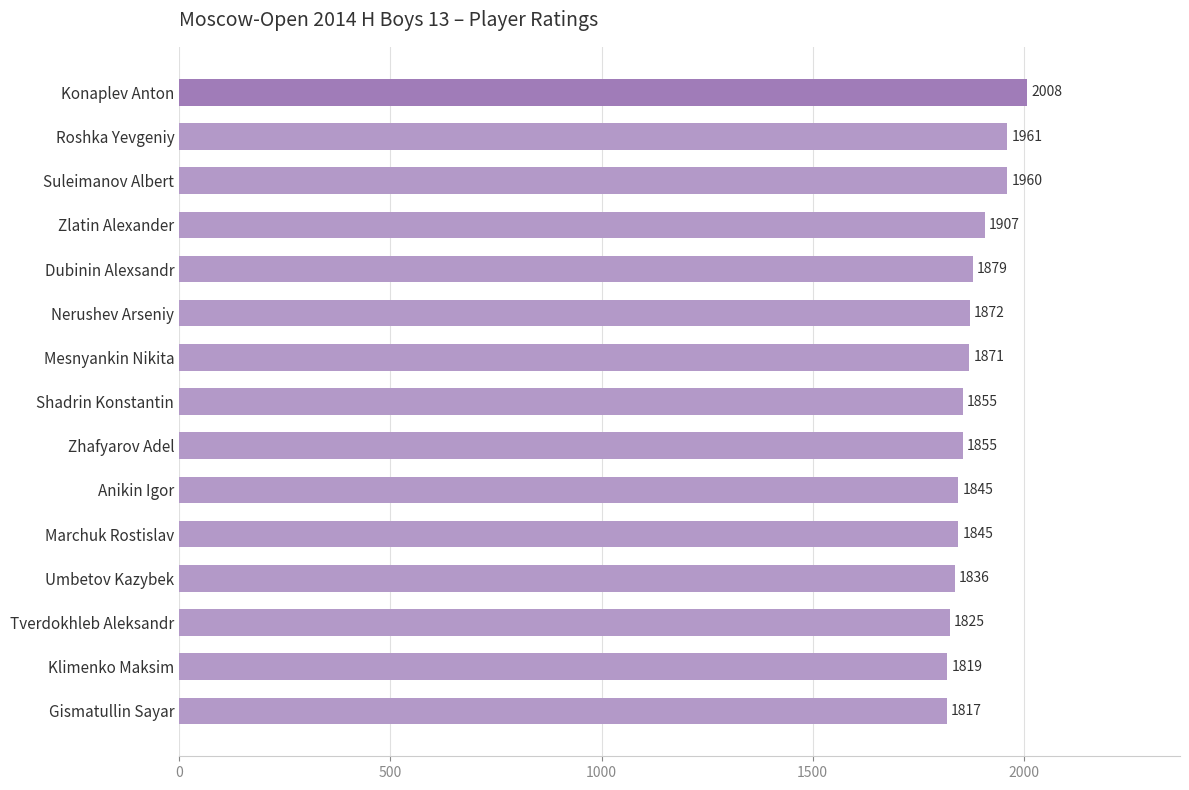

Count the number of data series in this chart.

1